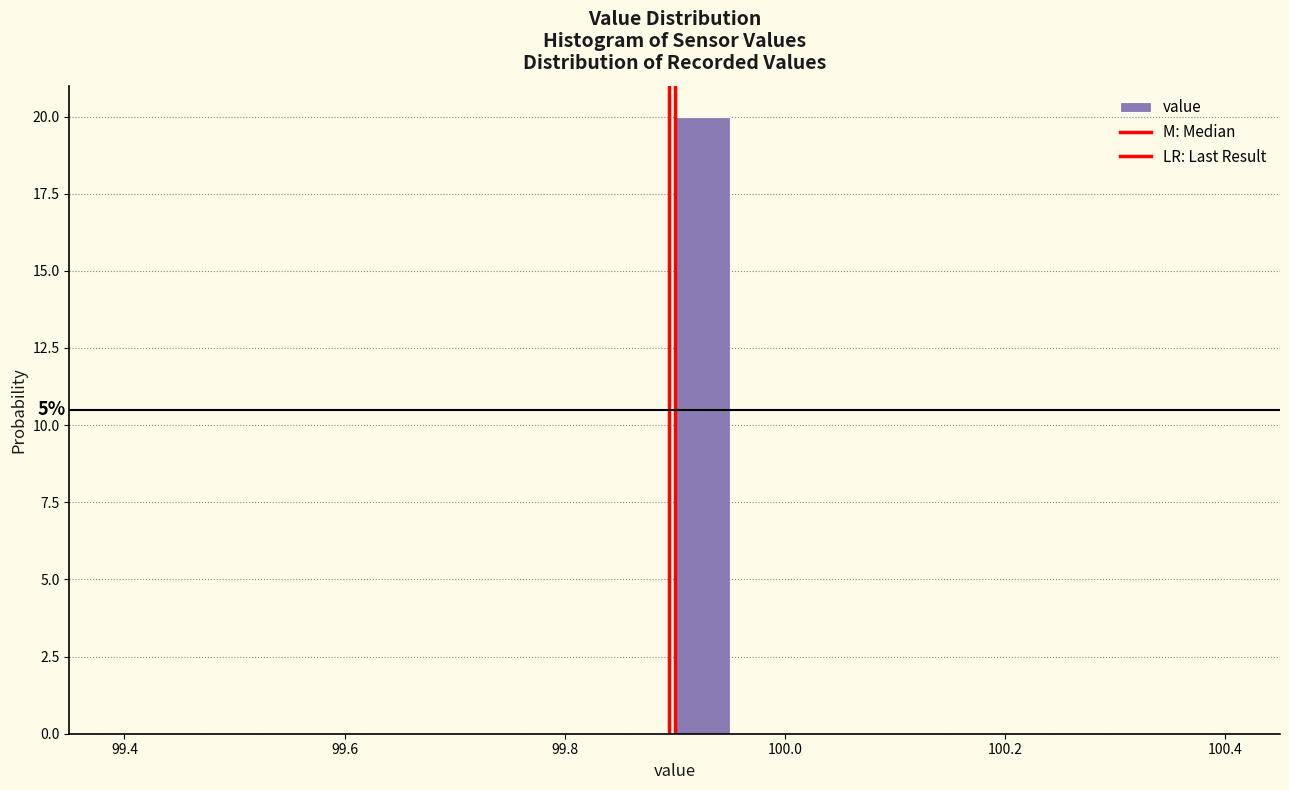

Read against the x-axis, roughly where is the centre of the tallest bar?

99.92